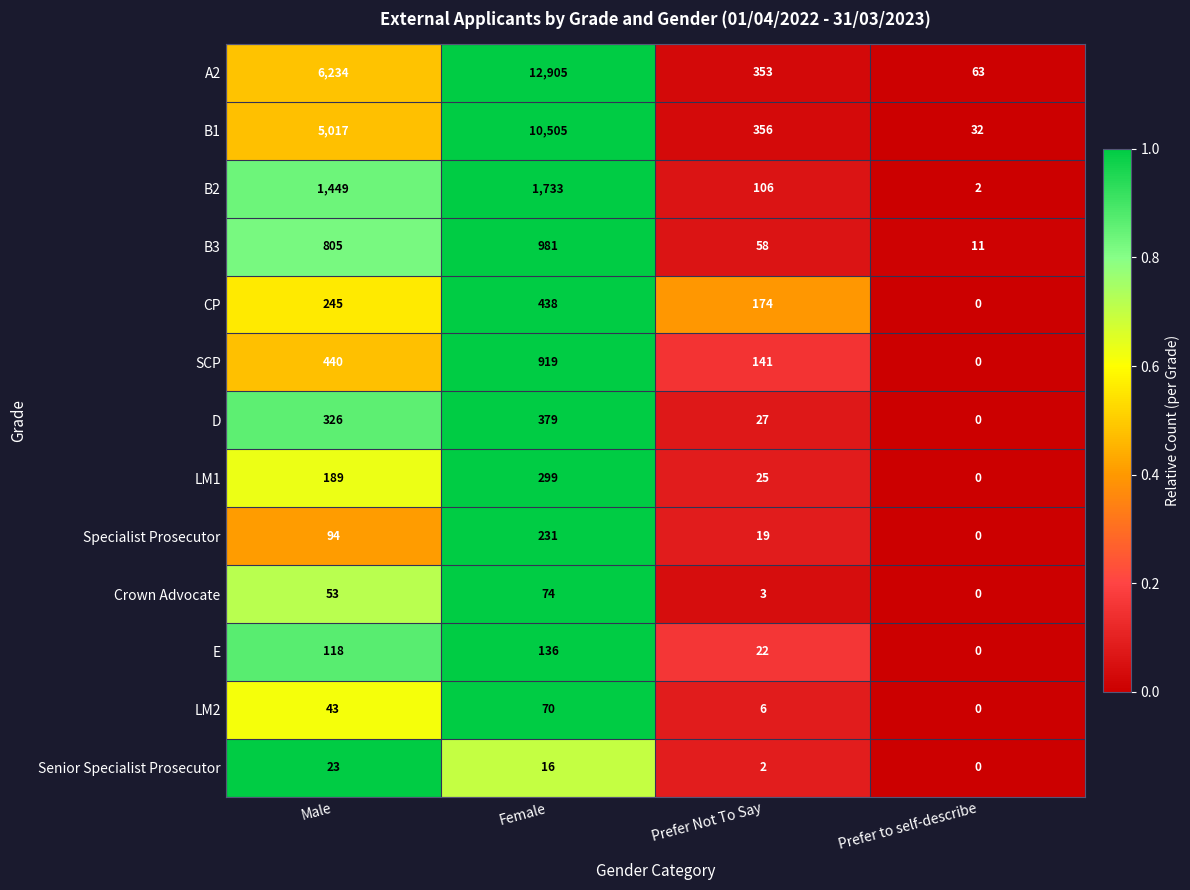

Which series has the widest spread of values?

A2